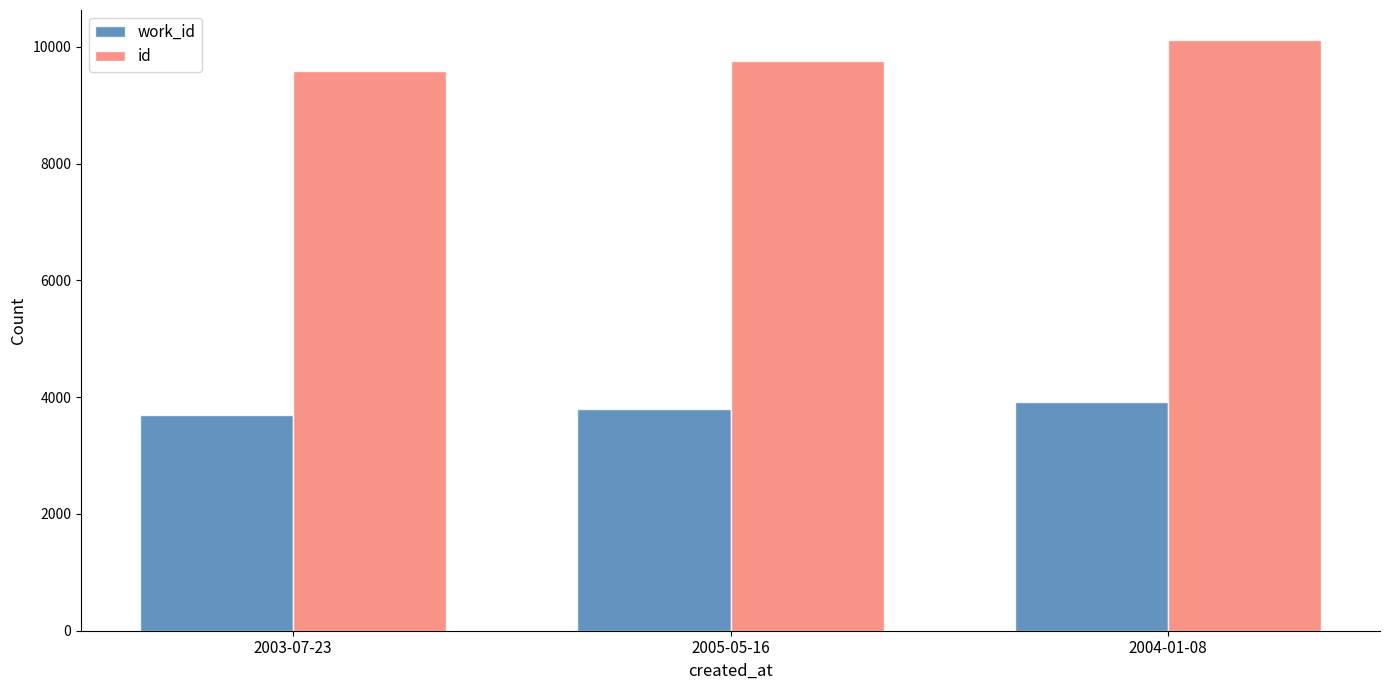

At which category is the sum across all series the highest?

2004-01-08